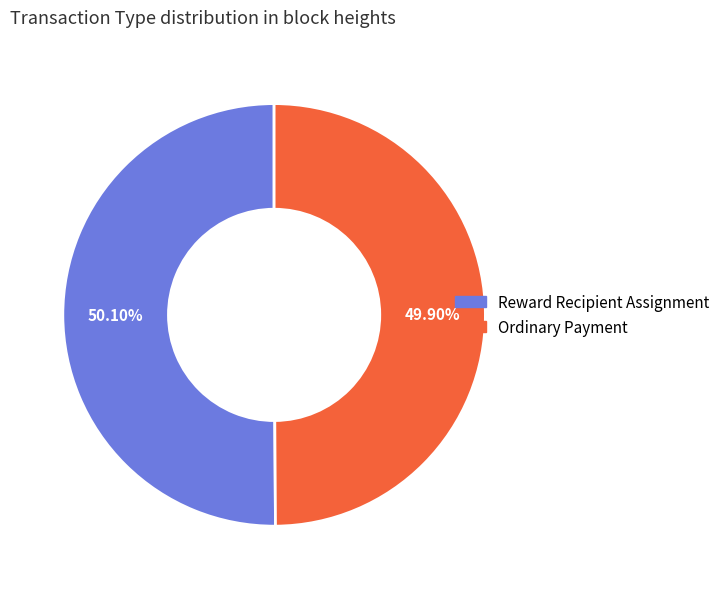

Is the sum of Ordinary Payment and Reward Recipient Assignment greater than half?

Yes